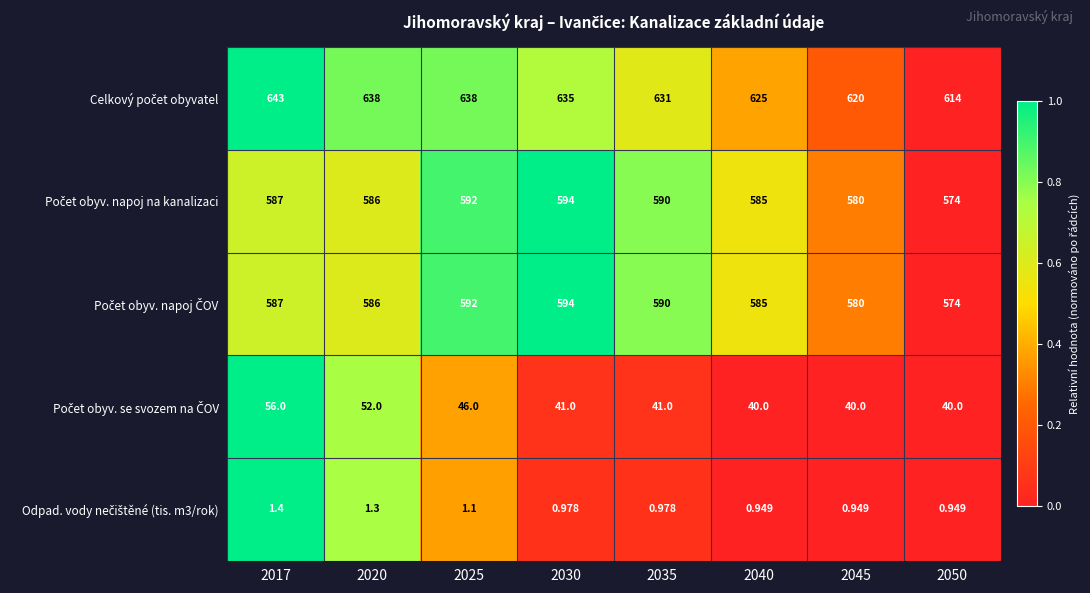

Count the number of categories in the chart.

8